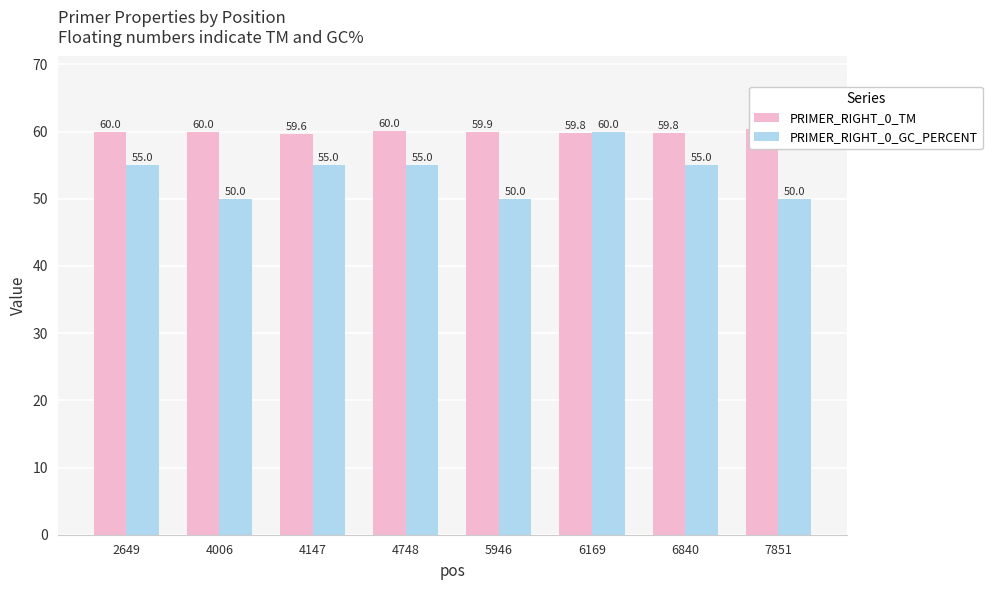

What is the maximum value shown in the chart?

60.3